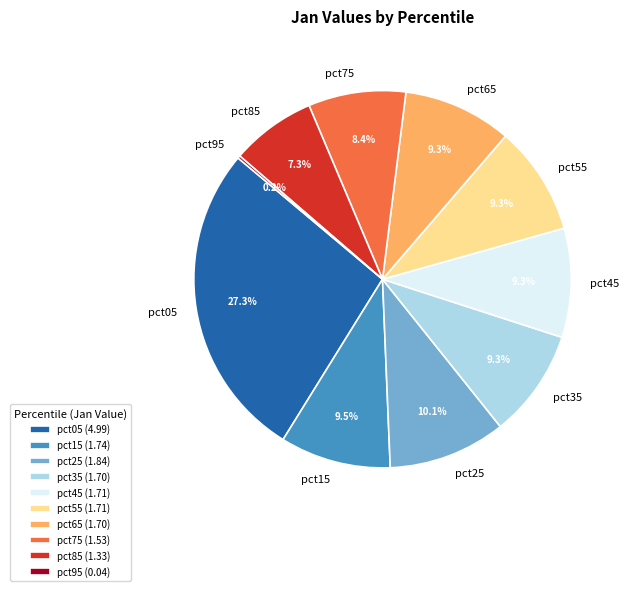

The pct05 slice represents 40% of the pie. True or false?

False